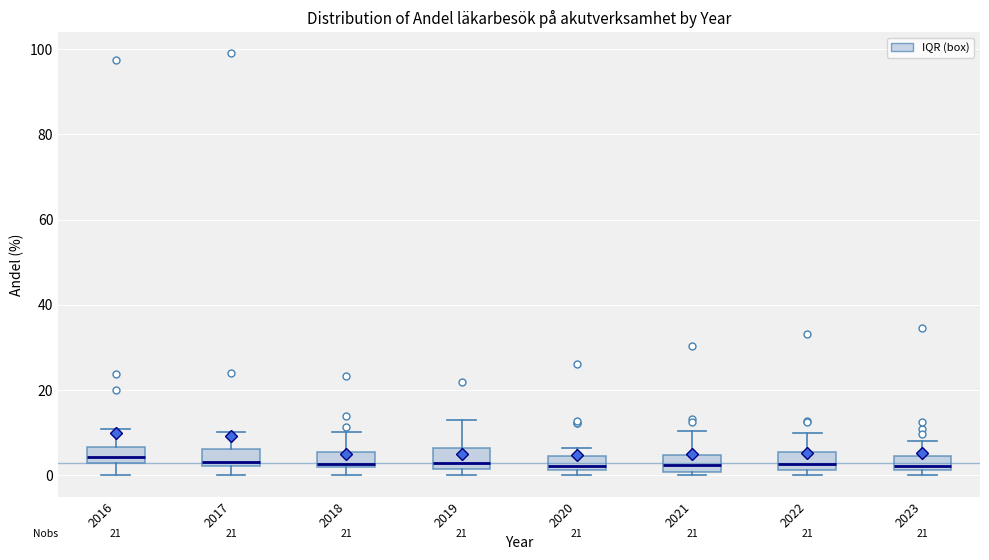

Reading left to right, read every box against the y-axis: the position of its median line, the range the box covers, and the ends of its whiskers. The values are not printed on the chart, so give them approximately, as read against the axis.

2016: median 4, box 2 to 6, whiskers 0 to 10
2017: median 4, box 2 to 6, whiskers 0 to 10
2018: median 2 (just above the box's lower edge), box 2 to 6, whiskers 0 to 10
2019: median 2 (just above the box's lower edge), box 2 to 6, whiskers 0 to 12
2020: median 2 (just above the box's lower edge), box 2 to 4, whiskers 0 to 6
2021: median 2, box 0 to 4, whiskers 0 (just below the box's lower edge) to 10
2022: median 2 (inside the box), box 2 to 6, whiskers 0 to 10
2023: median 2 (just above the box's lower edge), box 2 to 4, whiskers 0 to 8